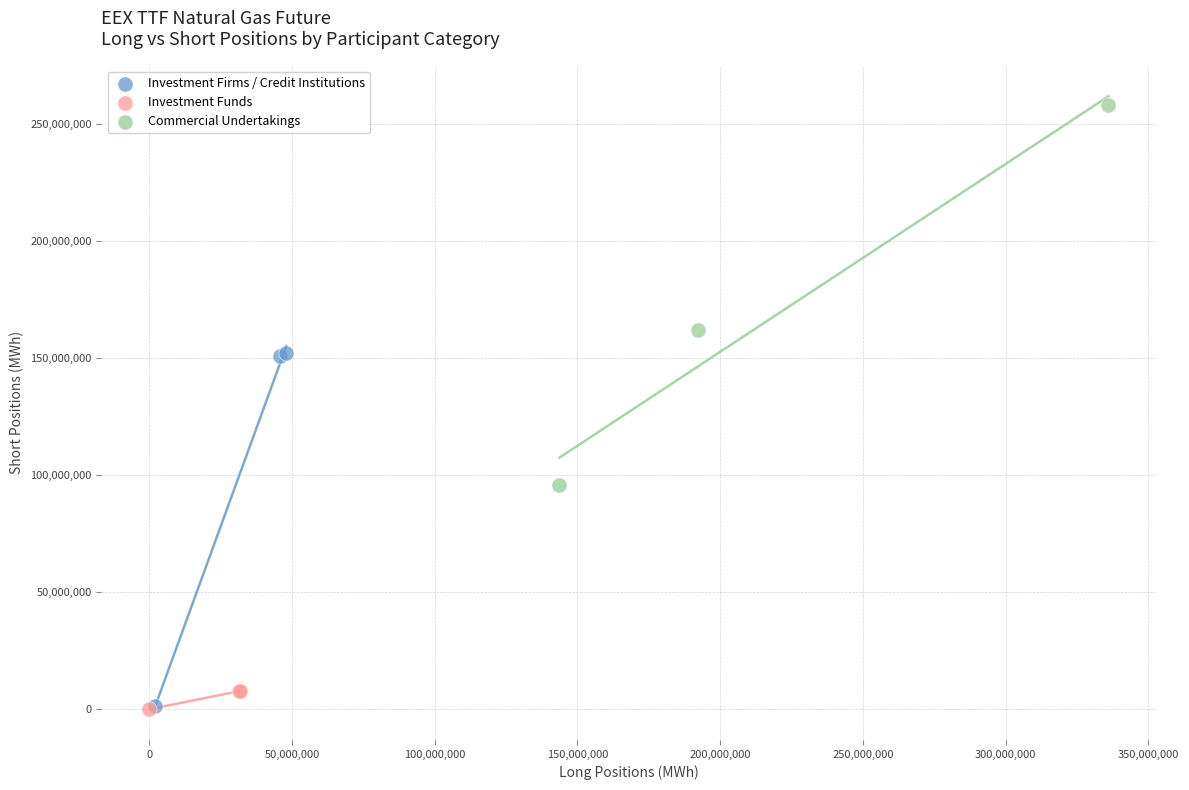

Which series reaches the maximum Y coordinate?

Commercial Undertakings